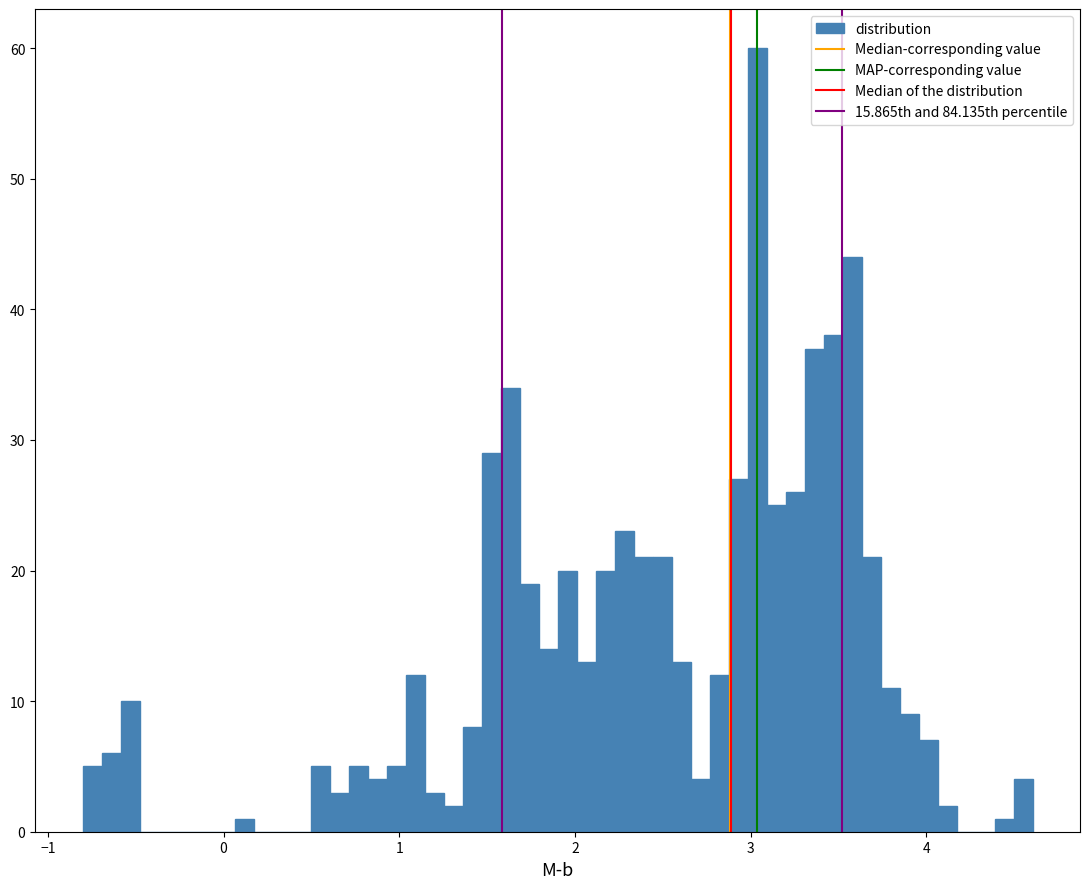

Read against the x-axis, roughly where is the centre of the tallest bar?

3.0